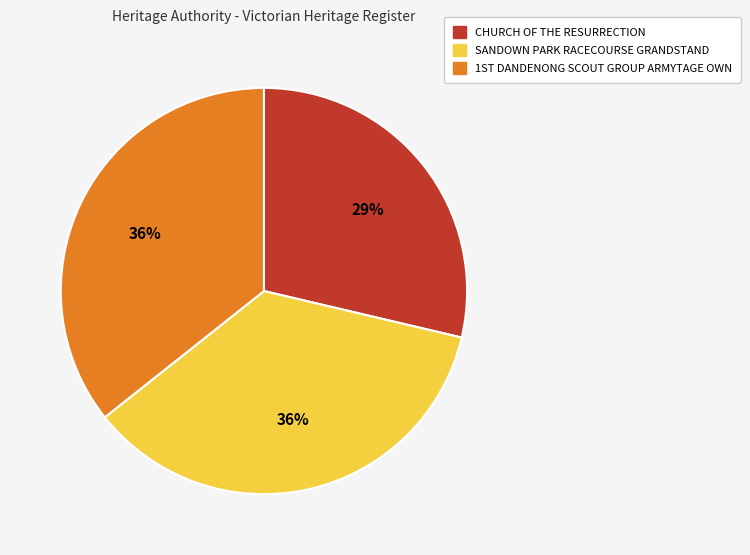

True or false: CHURCH OF THE RESURRECTION accounts for 18% of the total.

False